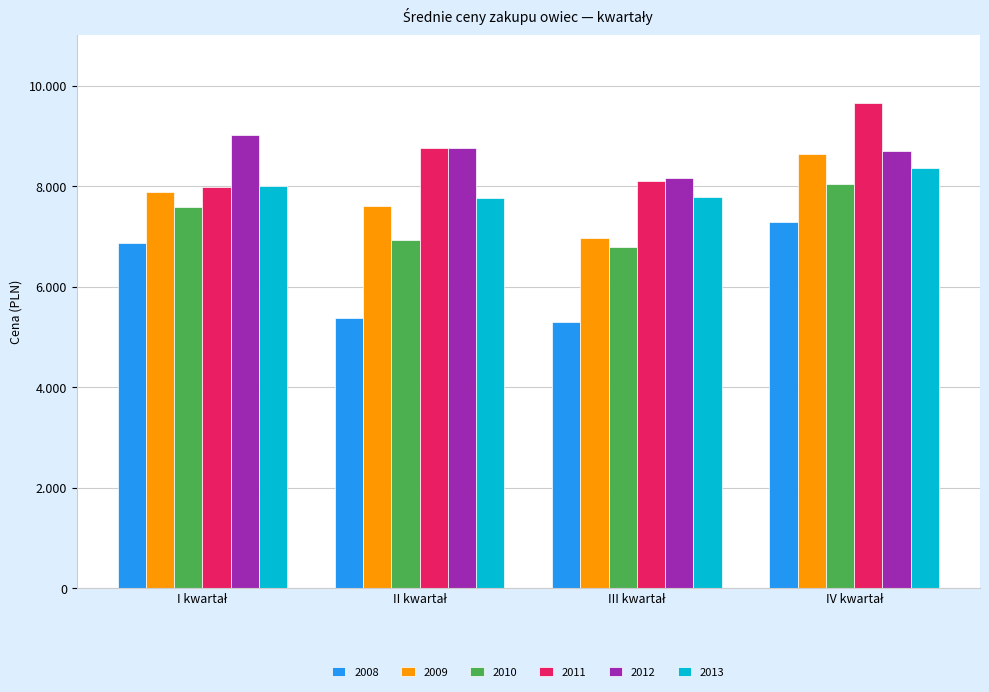

What is the sum of the 2013 values at II kwartał and IV kwartał?

16122.5